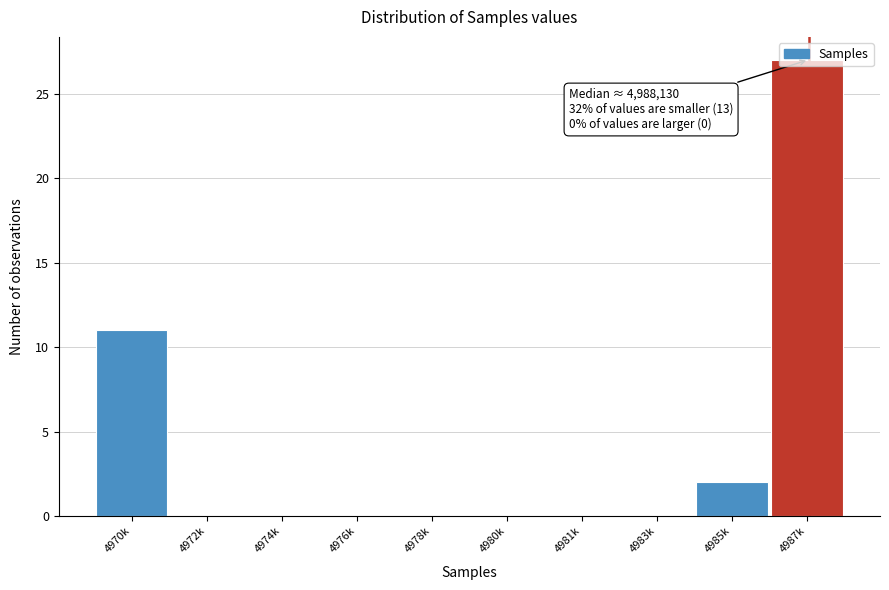

Which label corresponds to the largest value in the chart?

4987k